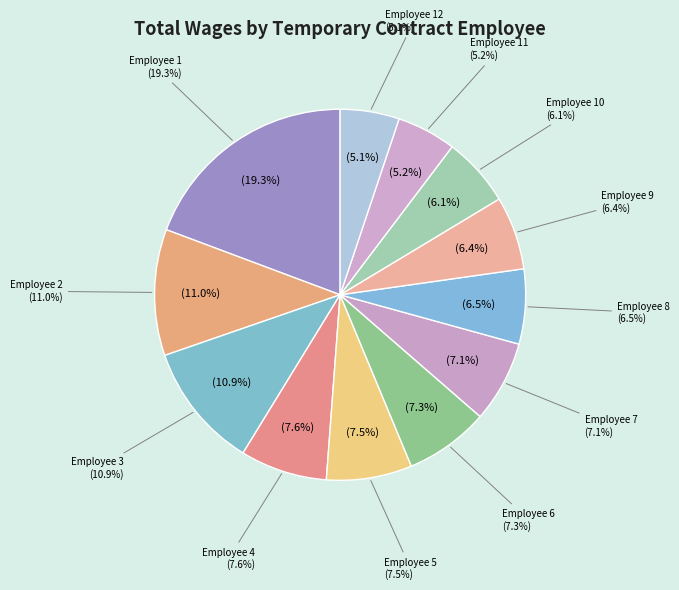

Combined, what portion of the pie is 61563 and 29050?

16.1%